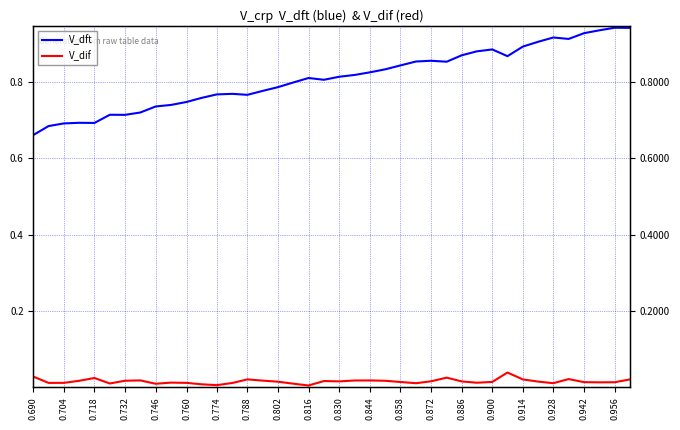

How many V_dft values are between 0 and 1?

40